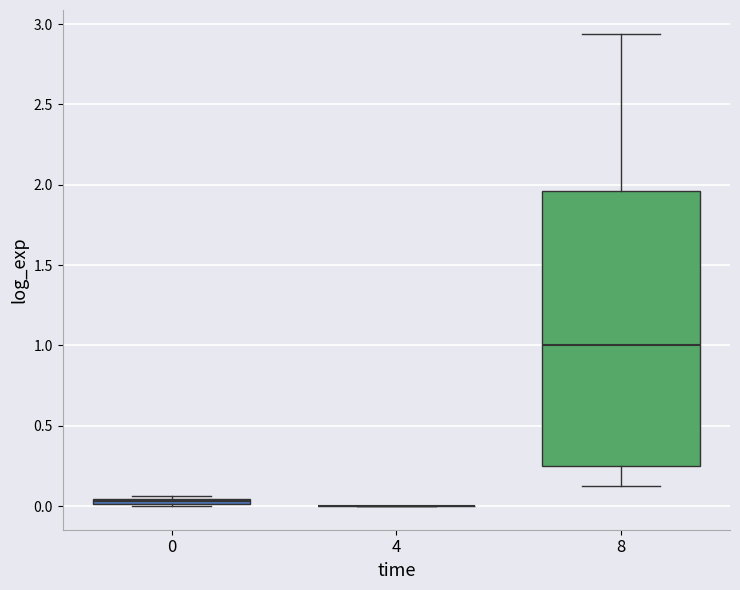

Where is the upper edge of the box at x = 8 on the y-axis? The values are not printed on the chart, so give them approximately, as read against the axis.

1.95